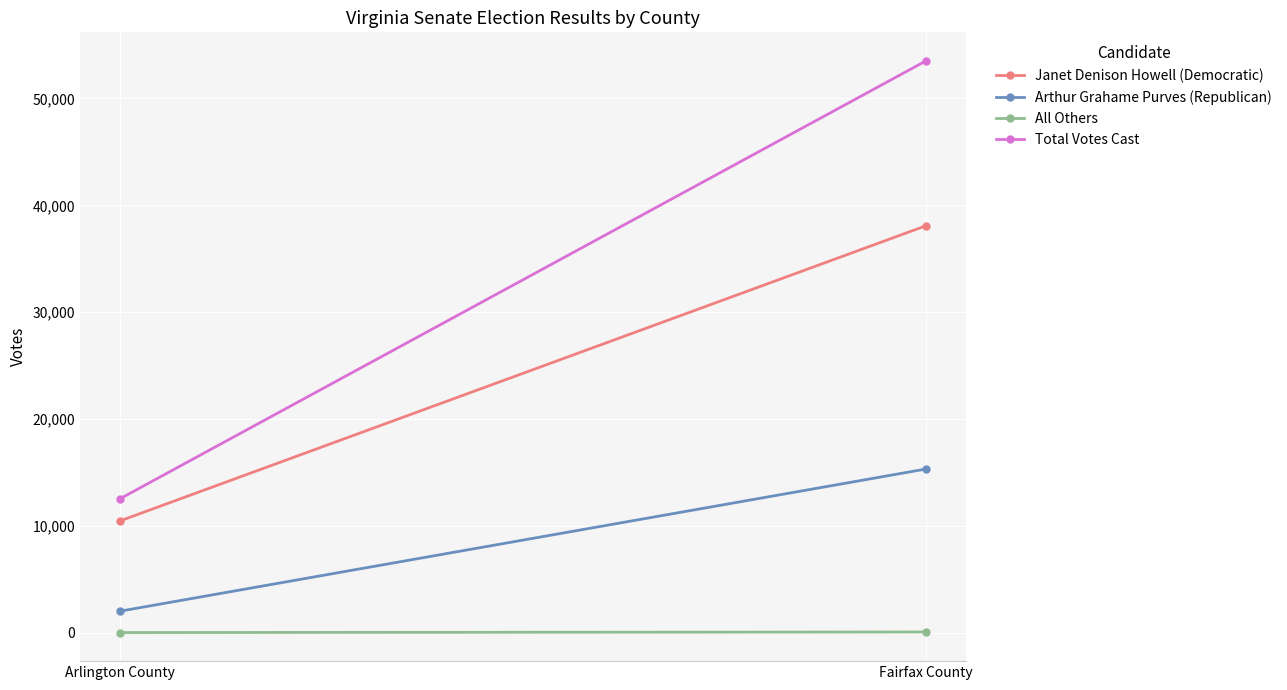

What is the sum of all Janet Denison Howell (Democratic) values?

48581